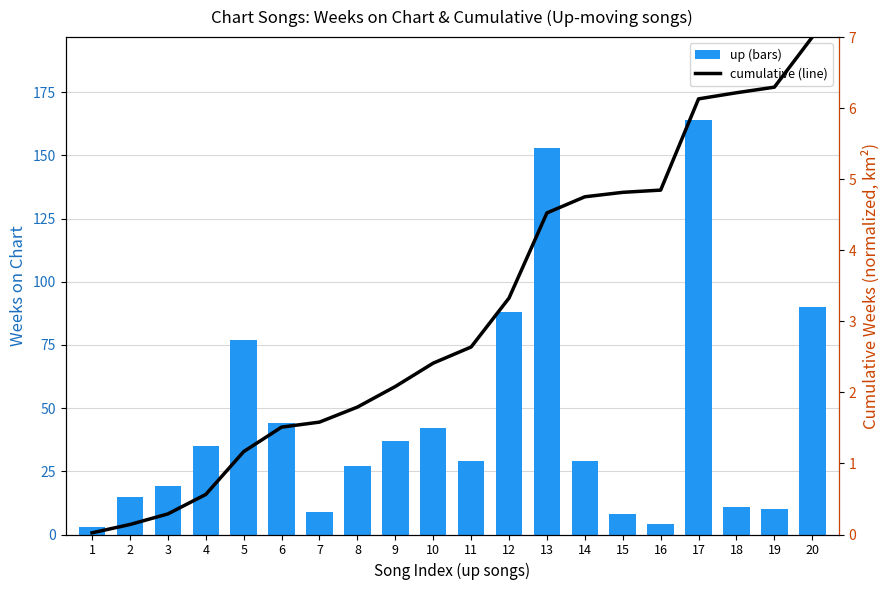

What is the total value across all series at 1?

3.0